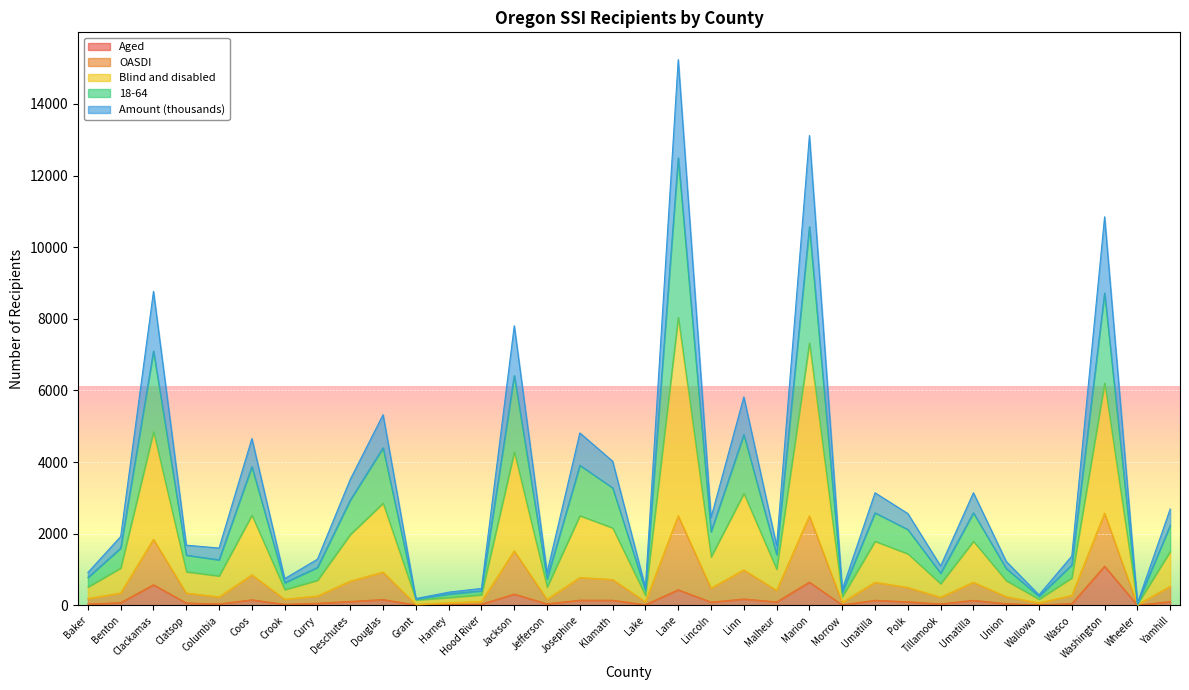

Between Jefferson and Malheur, which is larger?

Malheur